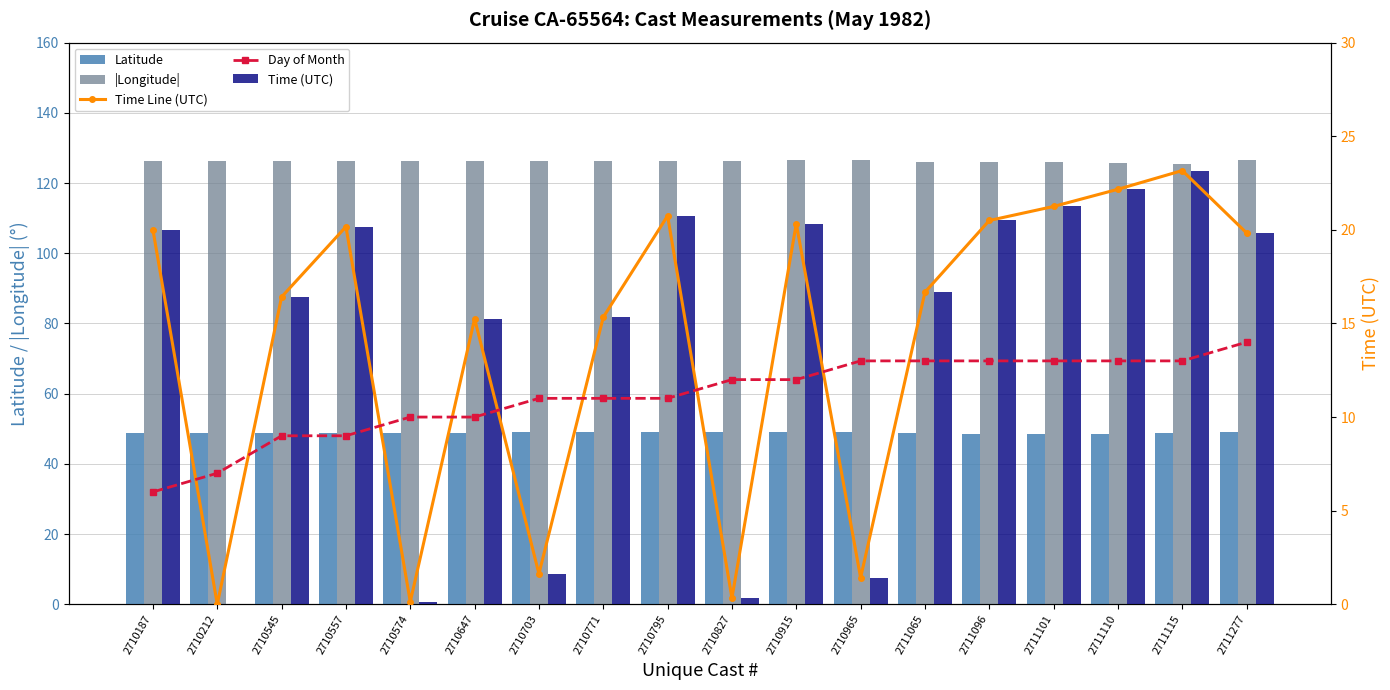

At which label does Day of Month first exceed 12?

2710965